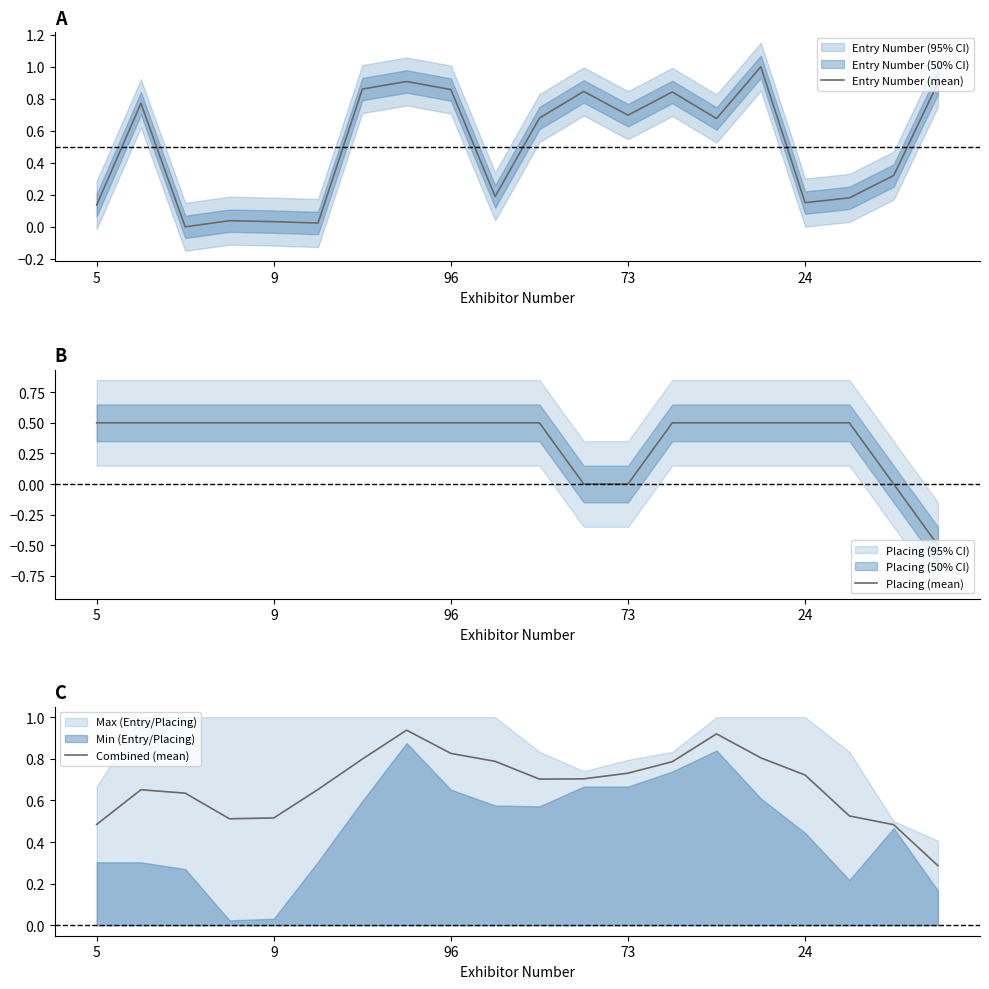

What is the highest value of the Entry Number (mean) series?

1.0